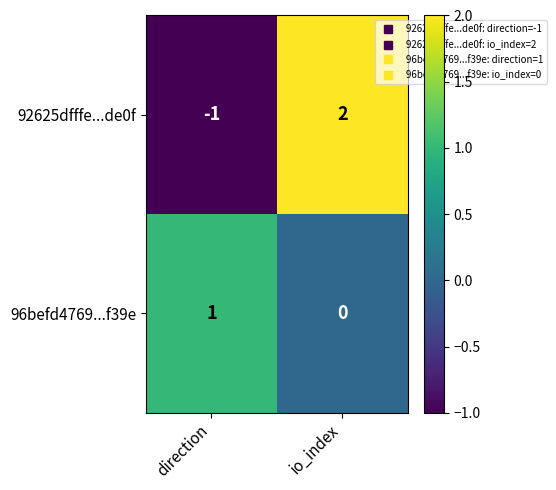

The value of 92625dfffe...de0f at io_index is 2. True or false?

True